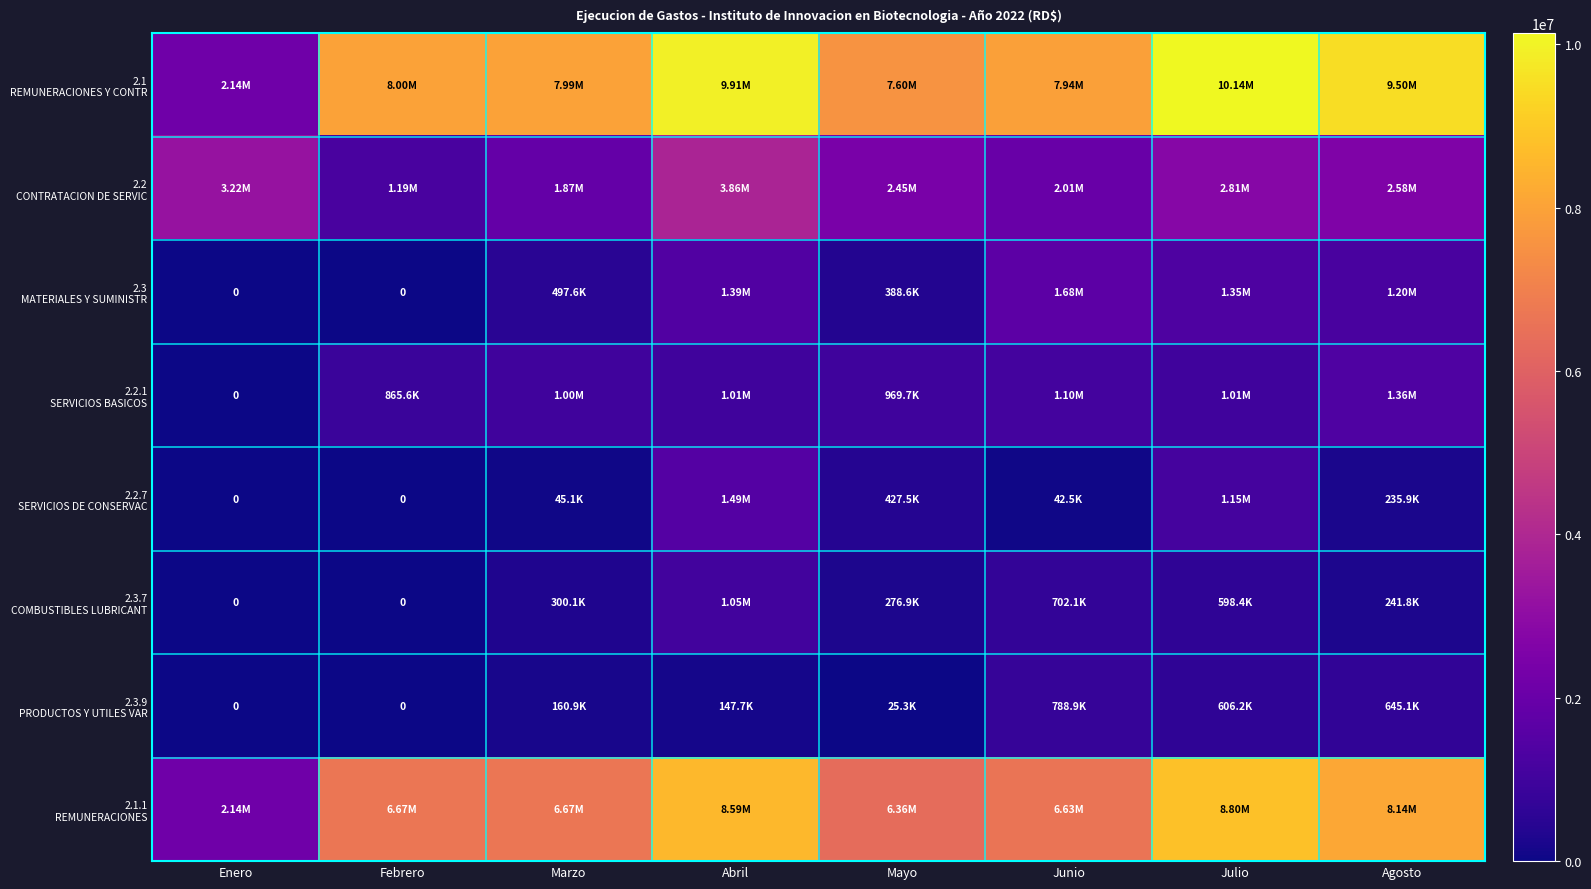

What is the average value of the 2.2.1 SERVICIOS BASICOS series?

914138.9